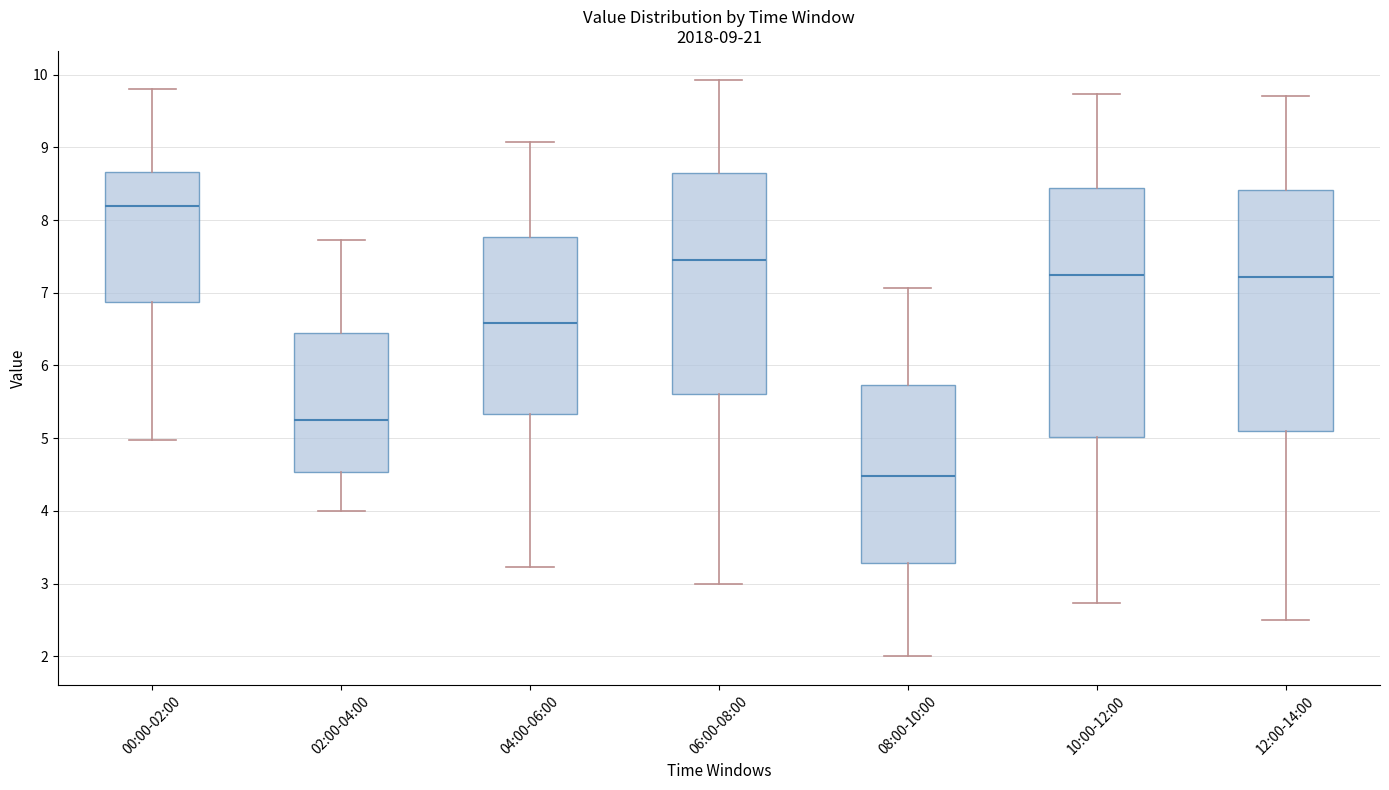

Which box has the highest median line?

00:00-02:00